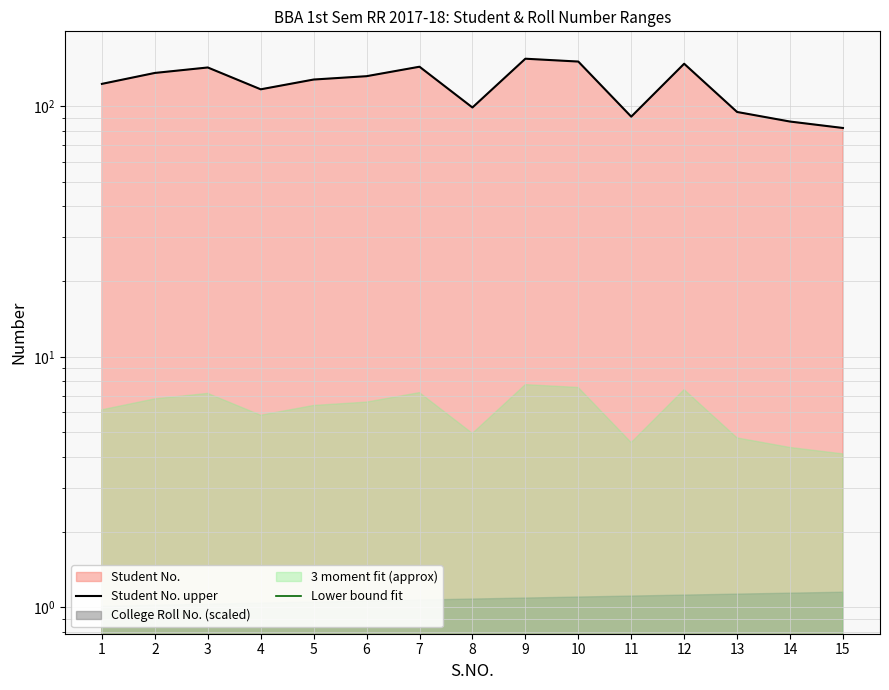

What is the value of the Student No. upper point at the 7th from the left?

144